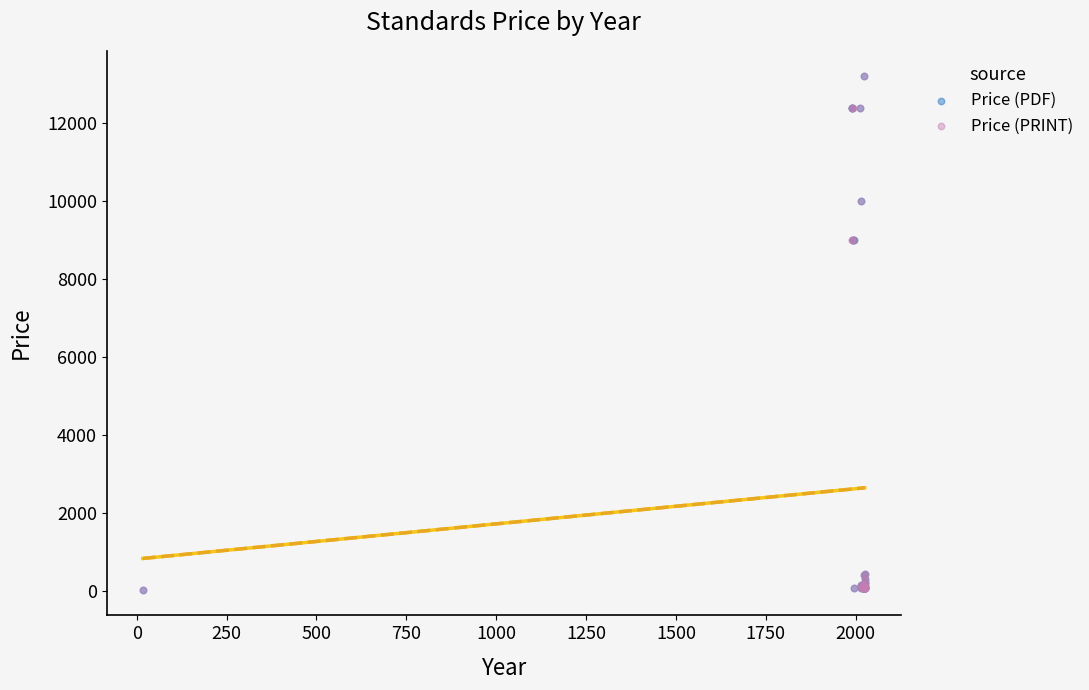

What are all the series names shown in the legend?

Price (PDF), Price (PRINT)